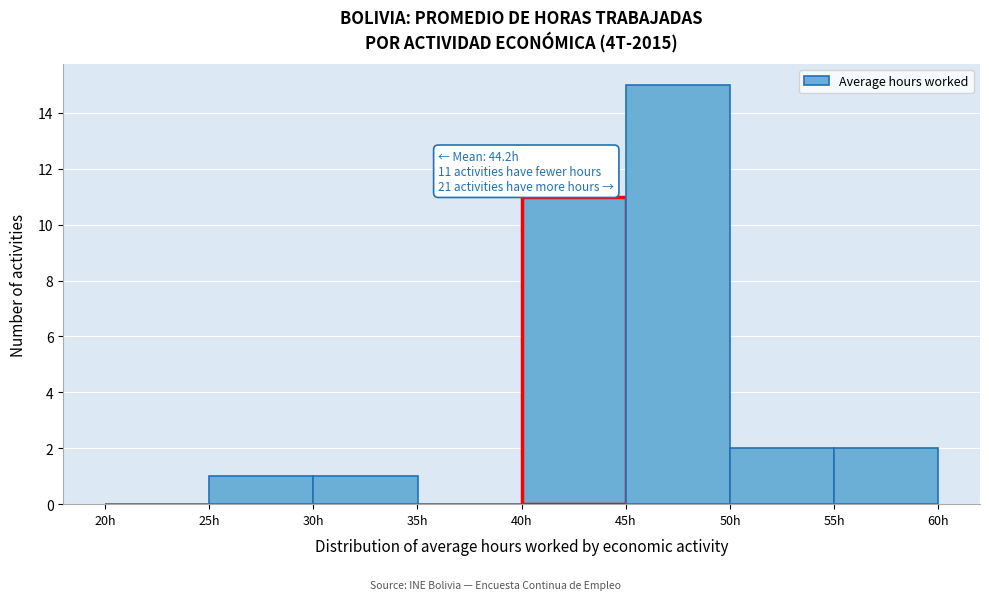

Over which range of the x-axis is the bar tallest?

45 to 50